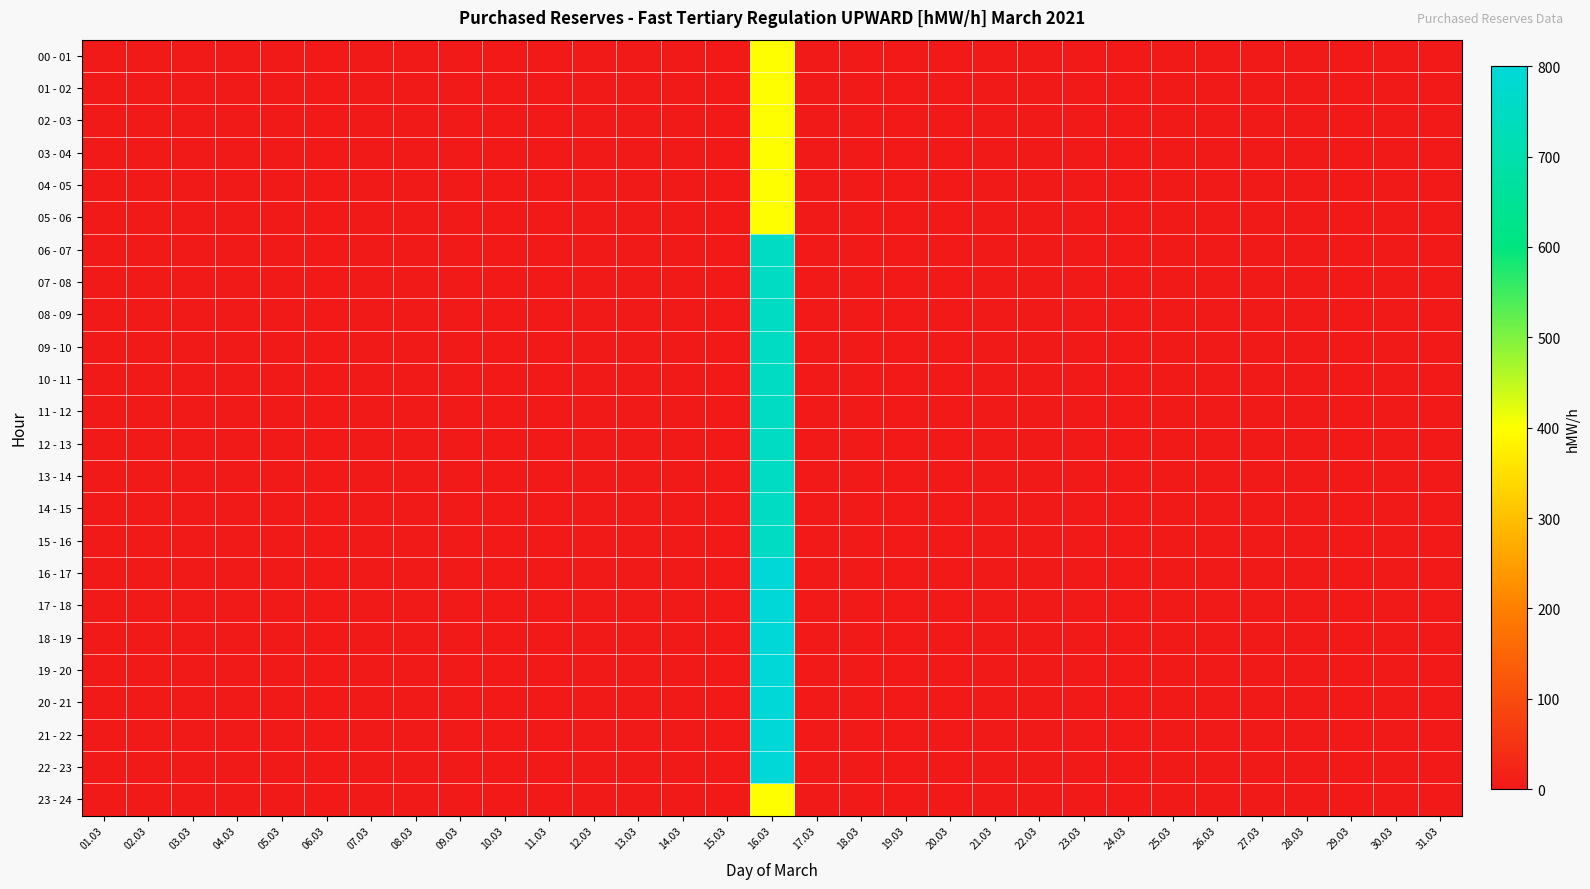

Which series has the widest spread of values?

16 - 17